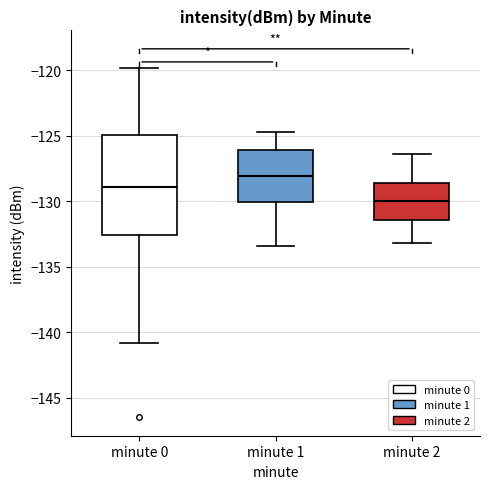

Where does the upper whisker of the box for minute 1 end on the y-axis? The values are not printed on the chart, so give them approximately, as read against the axis.

-124.5